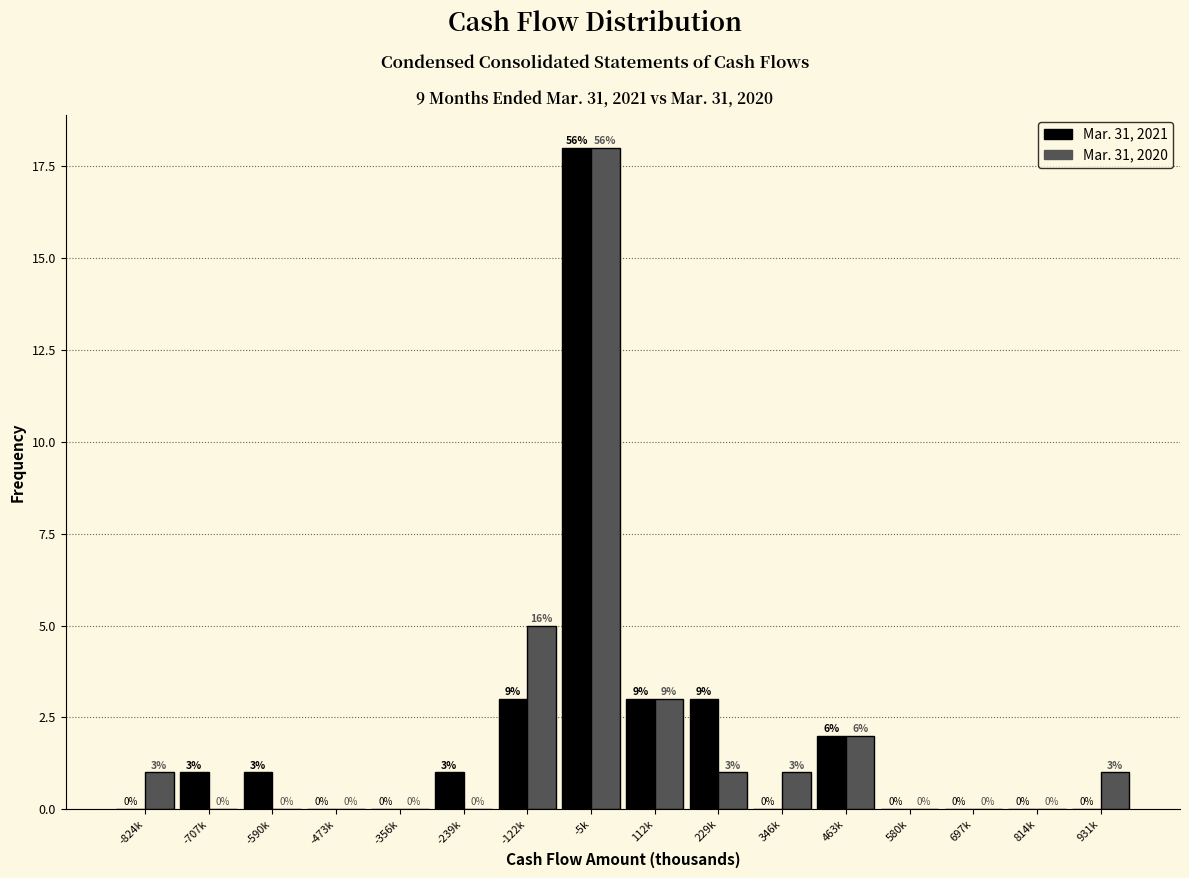

Reading left to right, transcribe all the data shown in this chart.

Mar. 31, 2021: -824k=0	-707k=1	-590k=1	-473k=0	-356k=0	-239k=1	-122k=3	-5k=18	112k=3	229k=3	346k=0	463k=2	580k=0	697k=0	814k=0	931k=0
Mar. 31, 2020: -824k=1	-707k=0	-590k=0	-473k=0	-356k=0	-239k=0	-122k=5	-5k=18	112k=3	229k=1	346k=1	463k=2	580k=0	697k=0	814k=0	931k=1